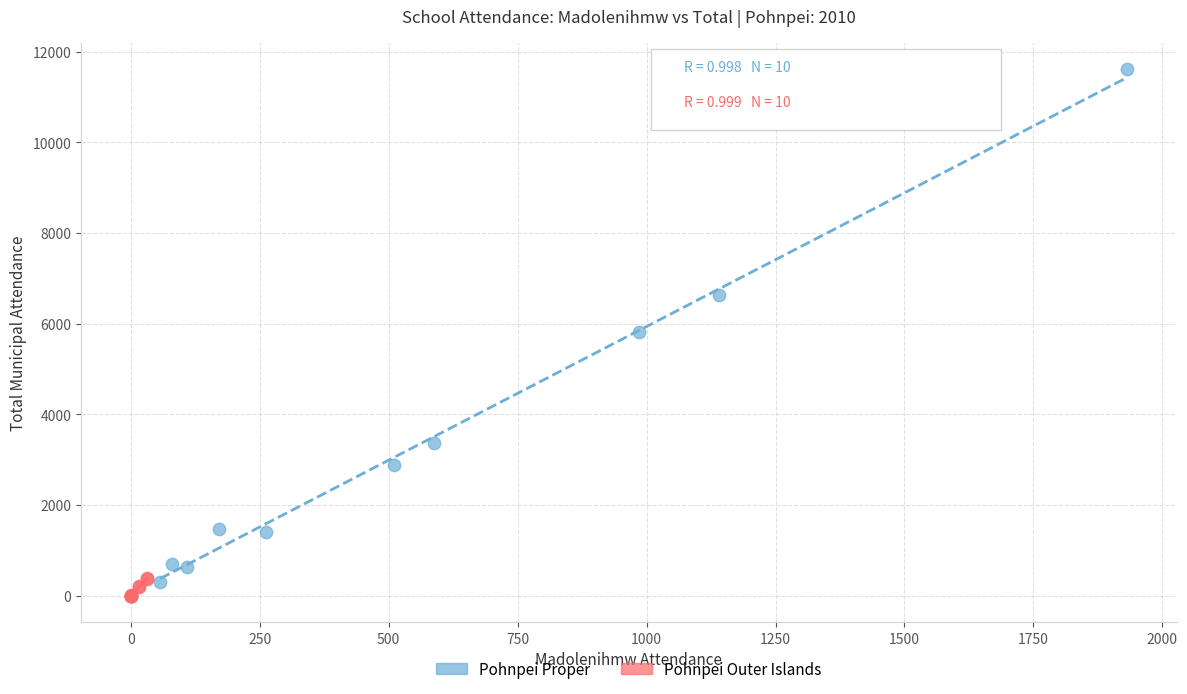

Which series reaches the maximum Y coordinate?

Pohnpei Proper